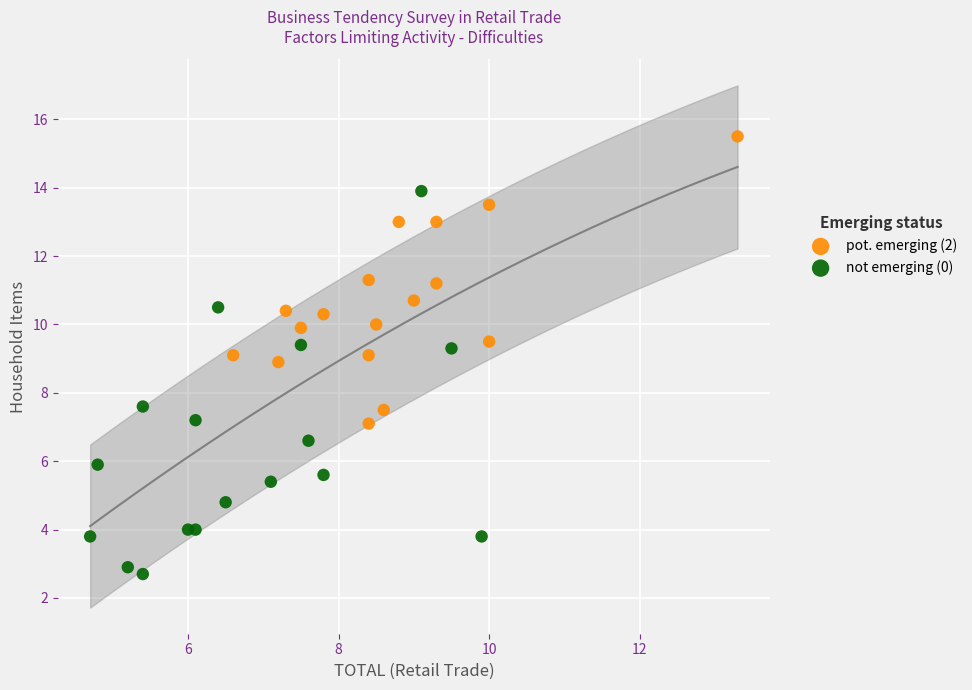

Which series reaches the maximum Y coordinate?

pot. emerging (2)